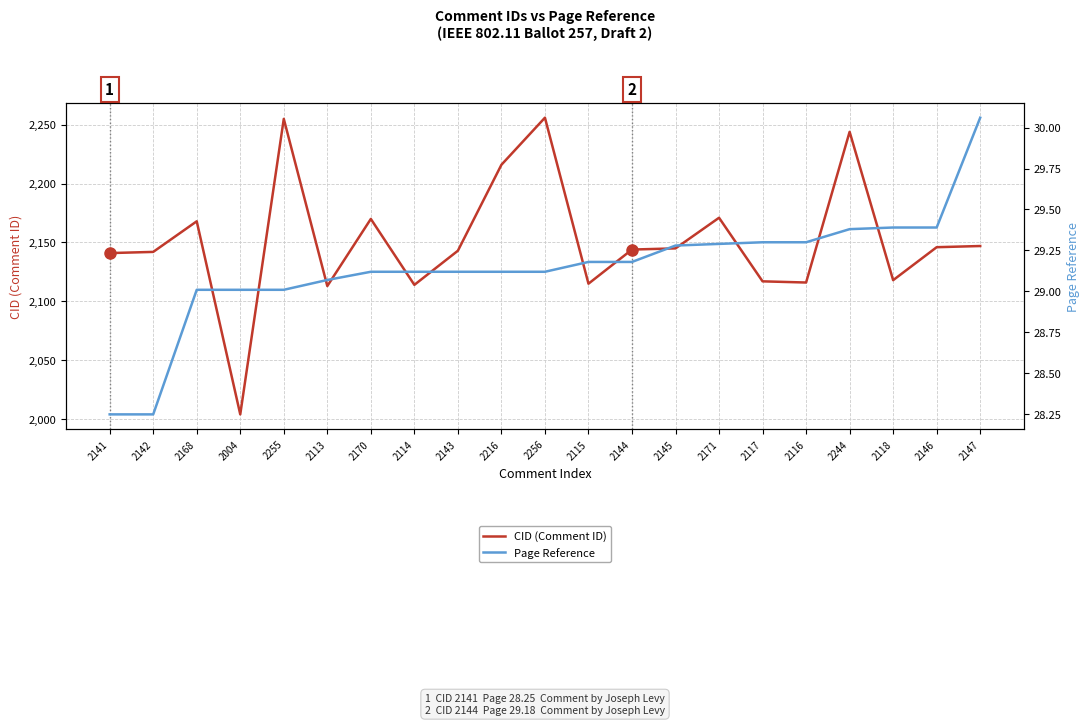

Does the chart have visible grid lines?

Yes